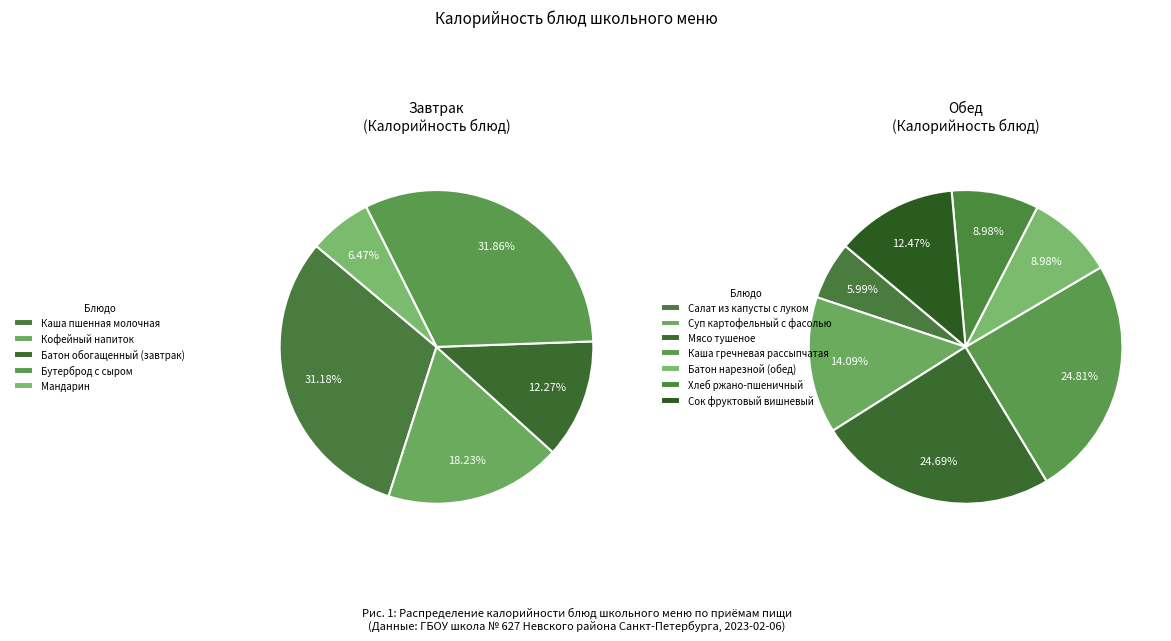

Which slice is the largest?

Каша гречневая рассыпчатая